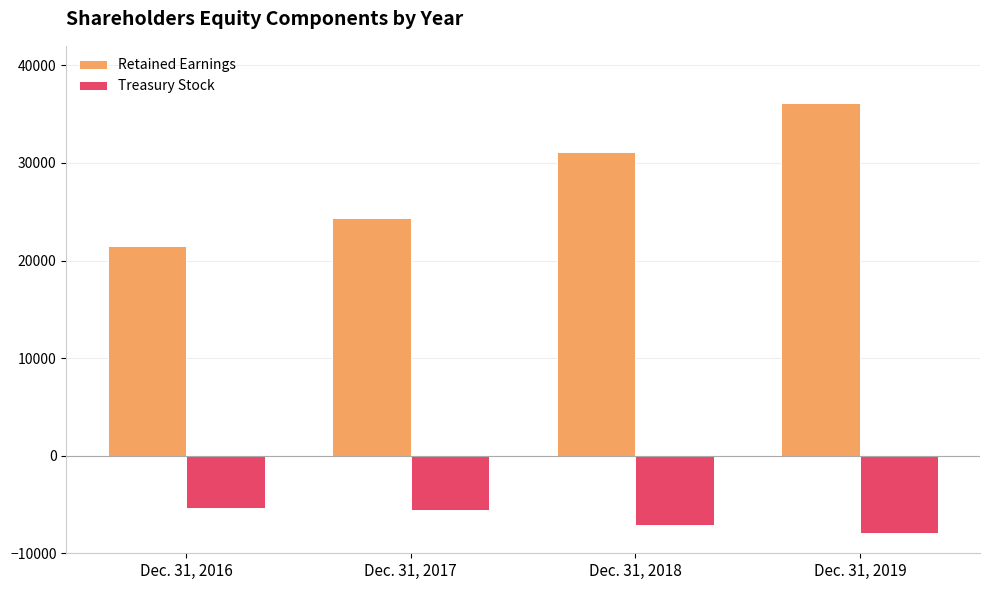

At Dec. 31, 2018, list the series in order from largest to smallest.

Retained Earnings, Treasury Stock